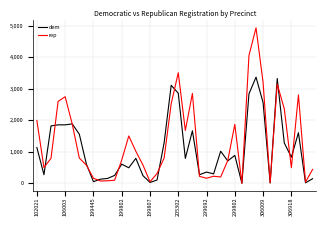

What is the lowest value of the dem series?

2